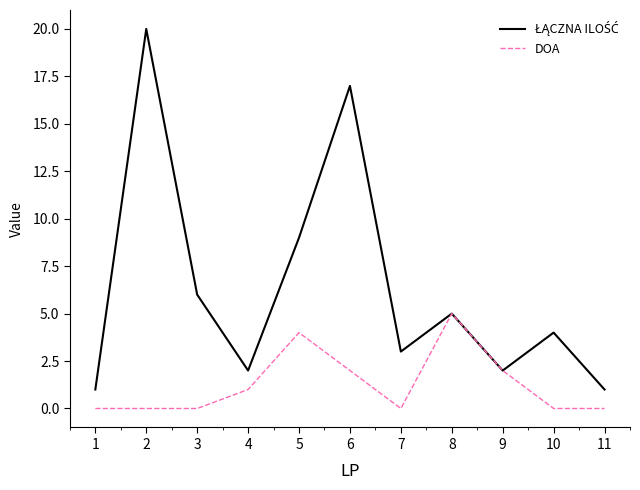

True or false: DOA has a value of 0 at 2.

True